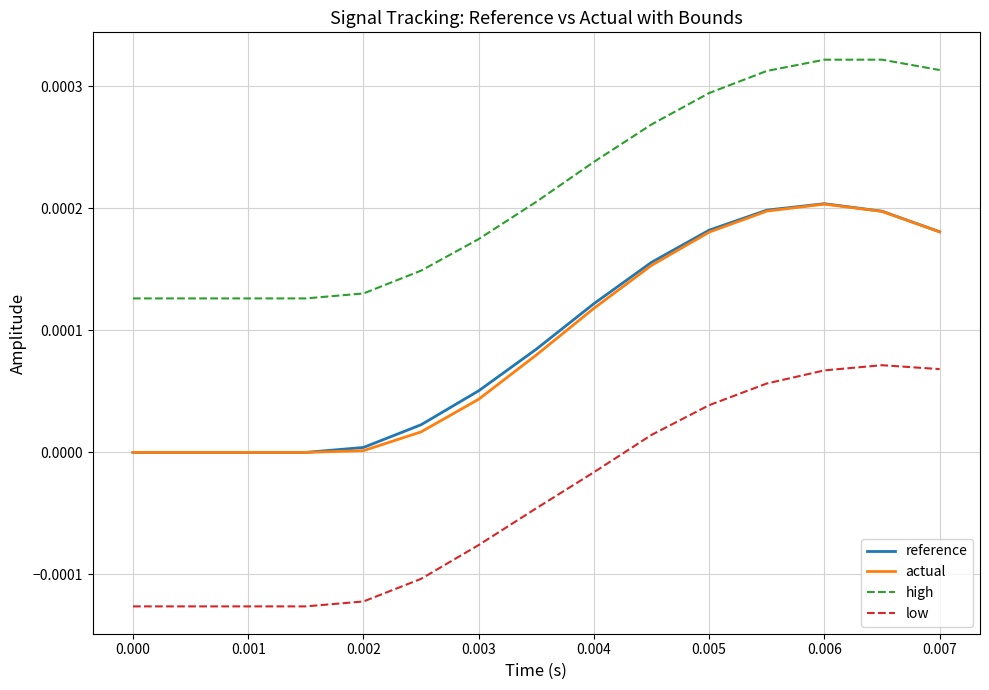

Which series has the largest total across all categories?

high